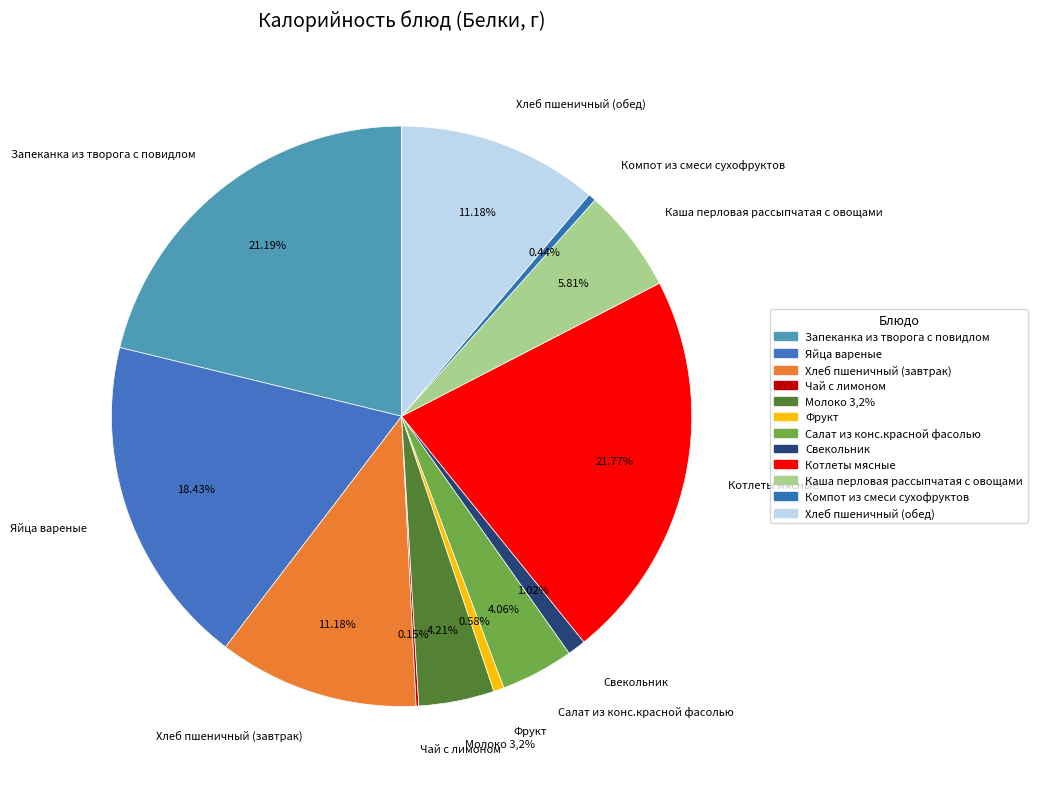

Count the number of slices in the pie.

12